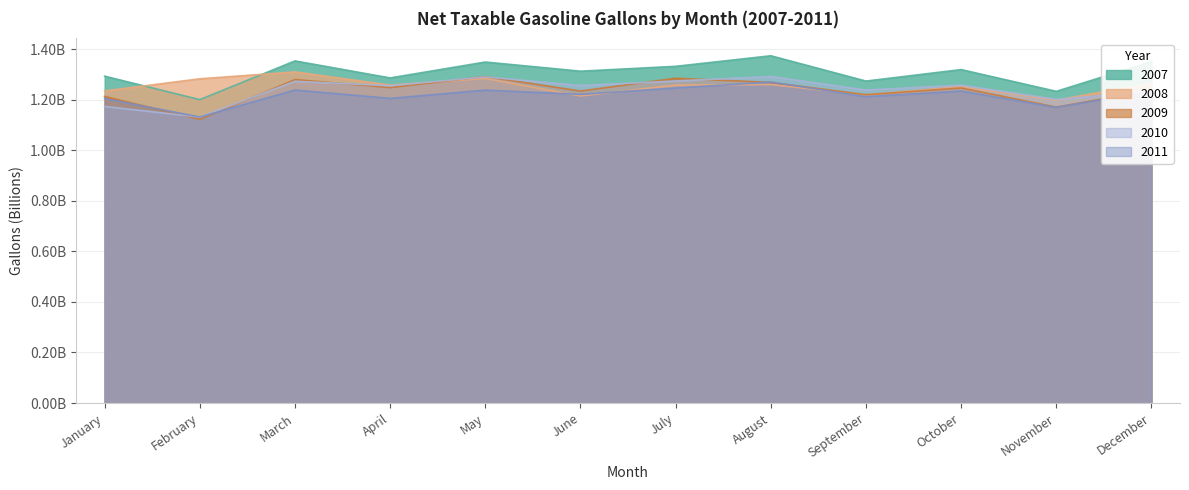

Where is the first local minimum for 2008?

April